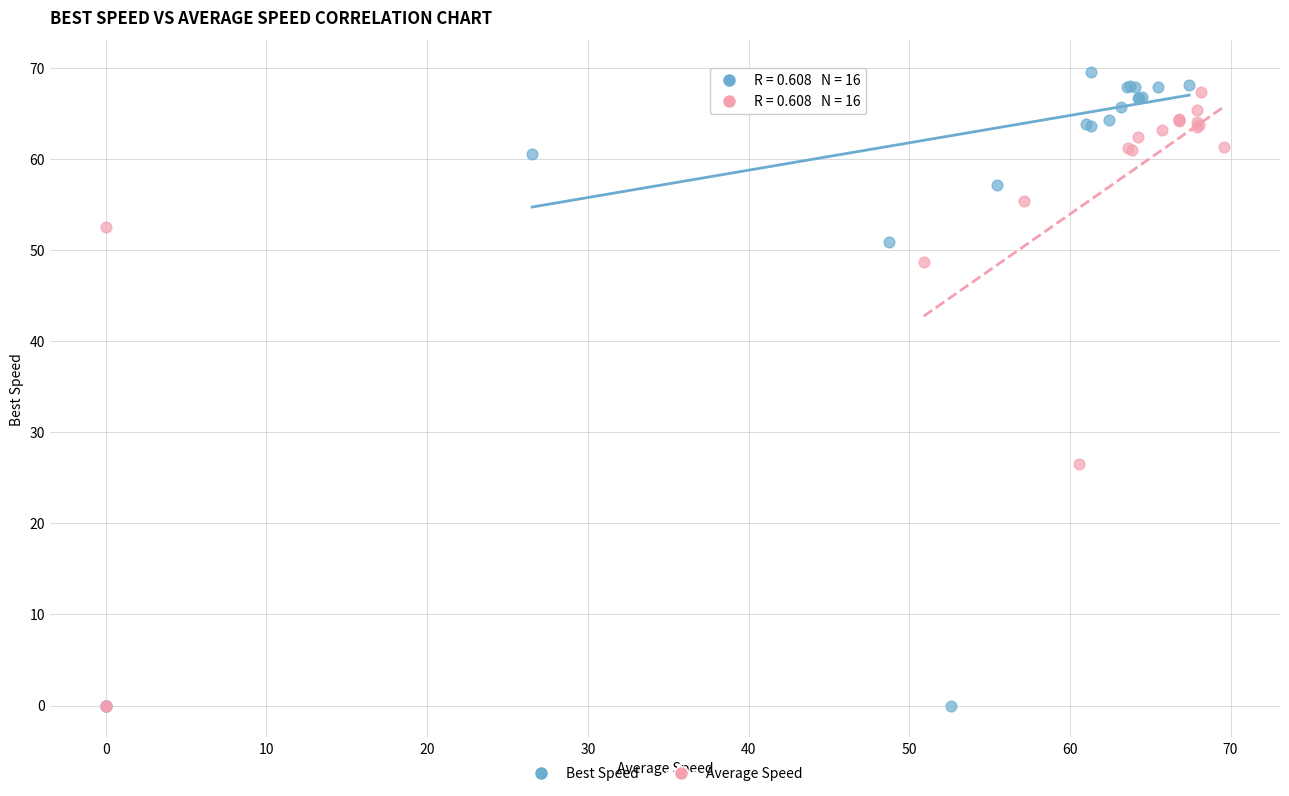

Which series has the largest Y range (max minus min)?

Best Speed